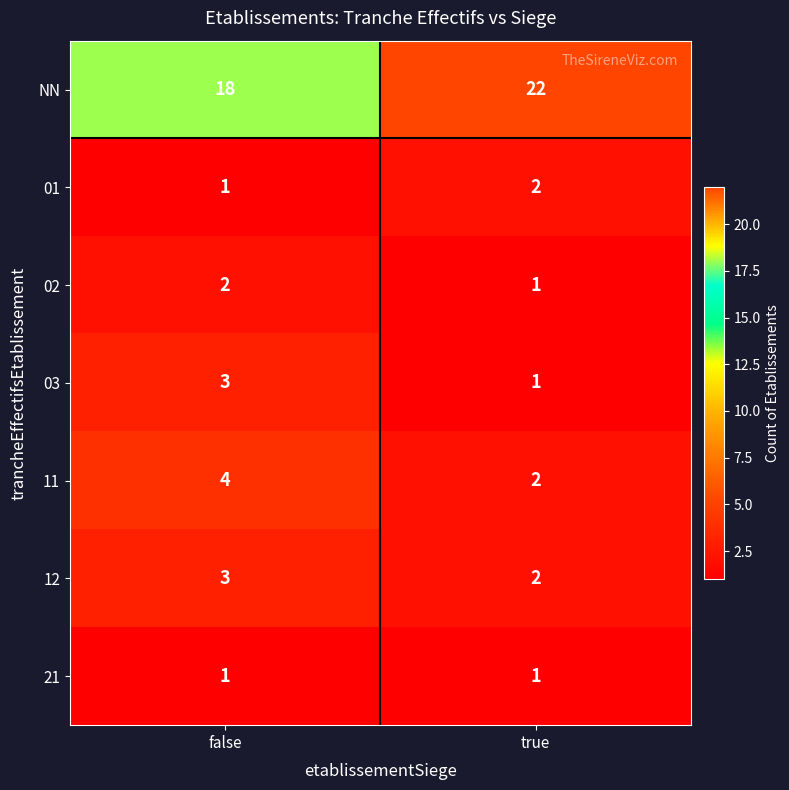

The 01 series shows 1 at false. True or false?

True